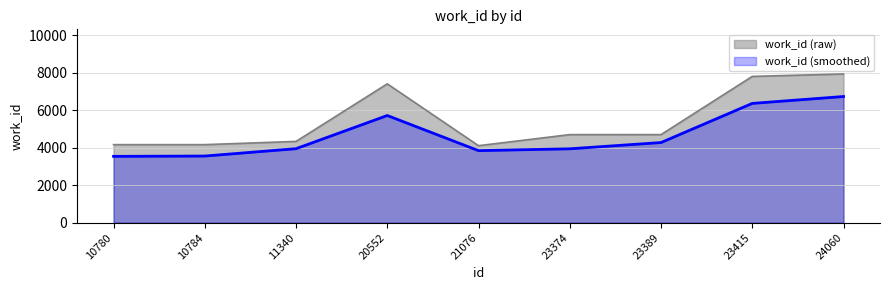

Which has a higher value, 10780 or 11340?

11340